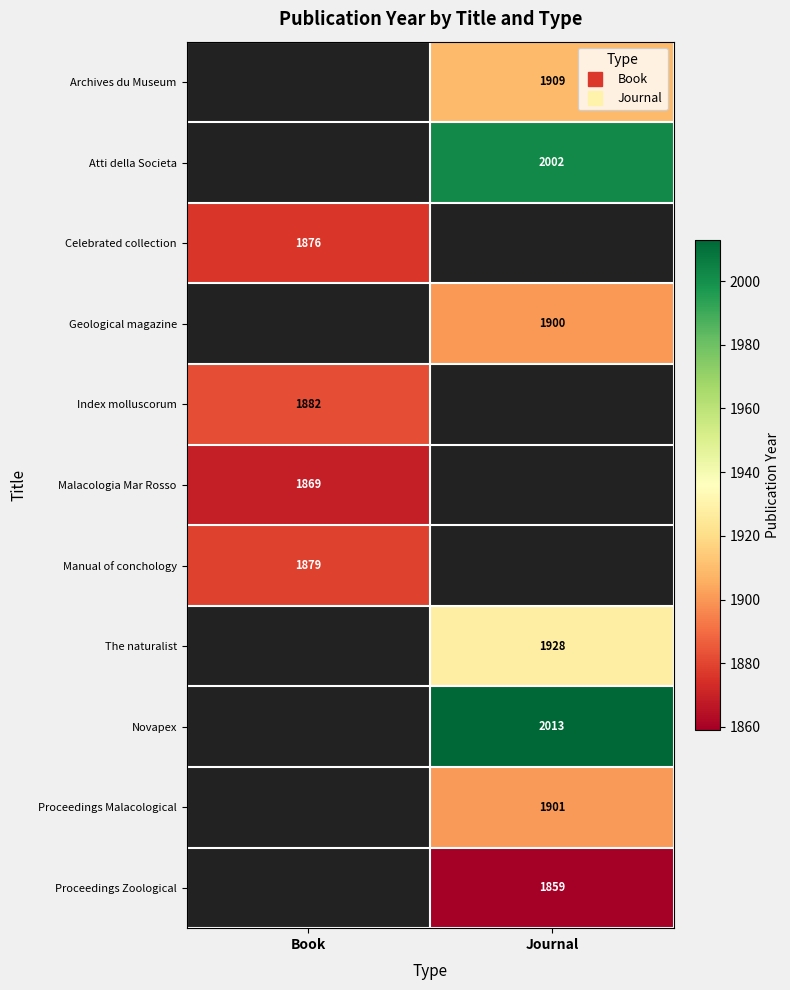

Which label corresponds to the smallest value in the chart?

Journal